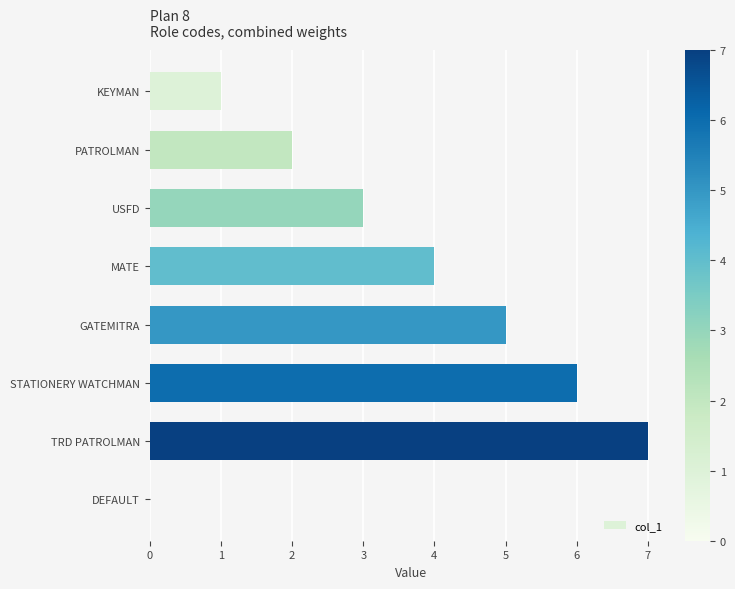

The value at MATE is 4. True or false?

True